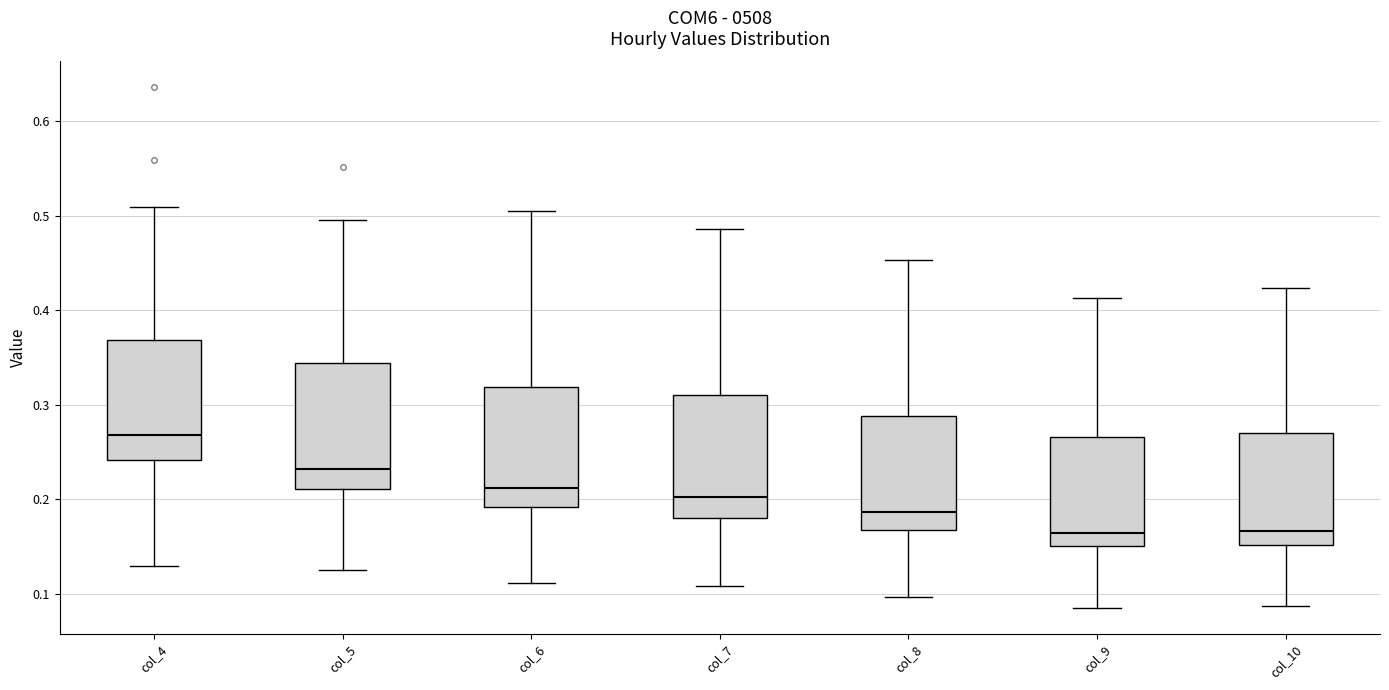

Reading left to right, read every box against the y-axis: the position of its median line, the range the box covers, and the ends of its whiskers. The values are not printed on the chart, so give them approximately, as read against the axis.

col_4: median 0.27, box 0.24 to 0.37, whiskers 0.13 to 0.51
col_5: median 0.23, box 0.21 to 0.34, whiskers 0.12 to 0.50
col_6: median 0.21, box 0.19 to 0.32, whiskers 0.11 to 0.51
col_7: median 0.20, box 0.18 to 0.31, whiskers 0.11 to 0.49
col_8: median 0.19, box 0.17 to 0.29, whiskers 0.10 to 0.45
col_9: median 0.16, box 0.15 to 0.27, whiskers 0.08 to 0.41
col_10: median 0.17, box 0.15 to 0.27, whiskers 0.09 to 0.42